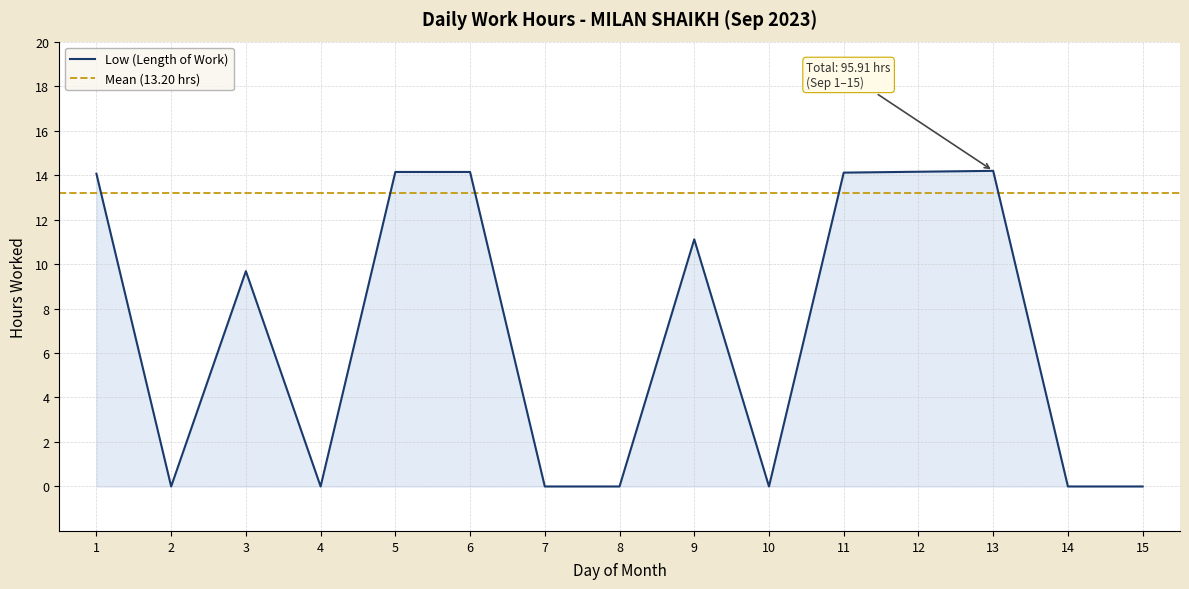

Count the number of data series in this chart.

1